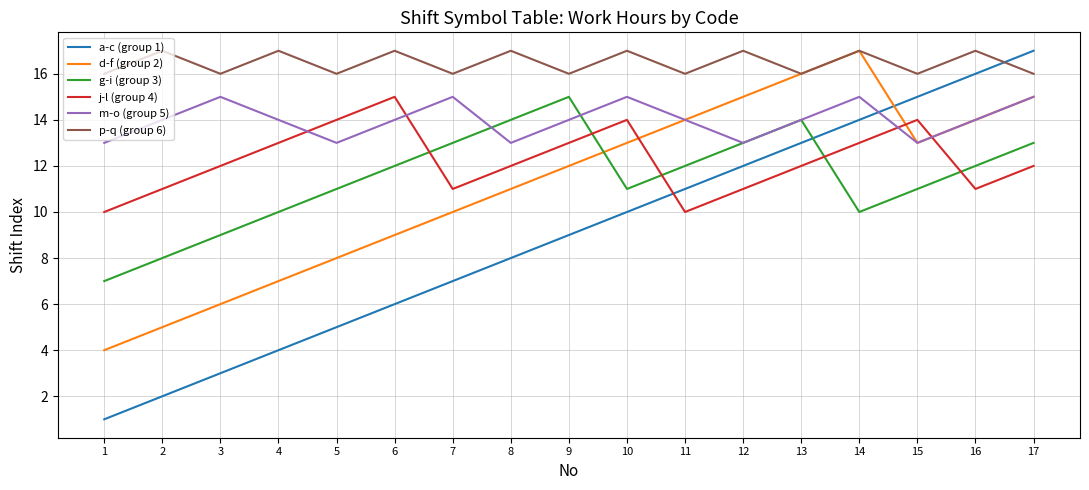

In p-q (group 6), how many points are lower than both neighbors (excluding endpoints)?

7